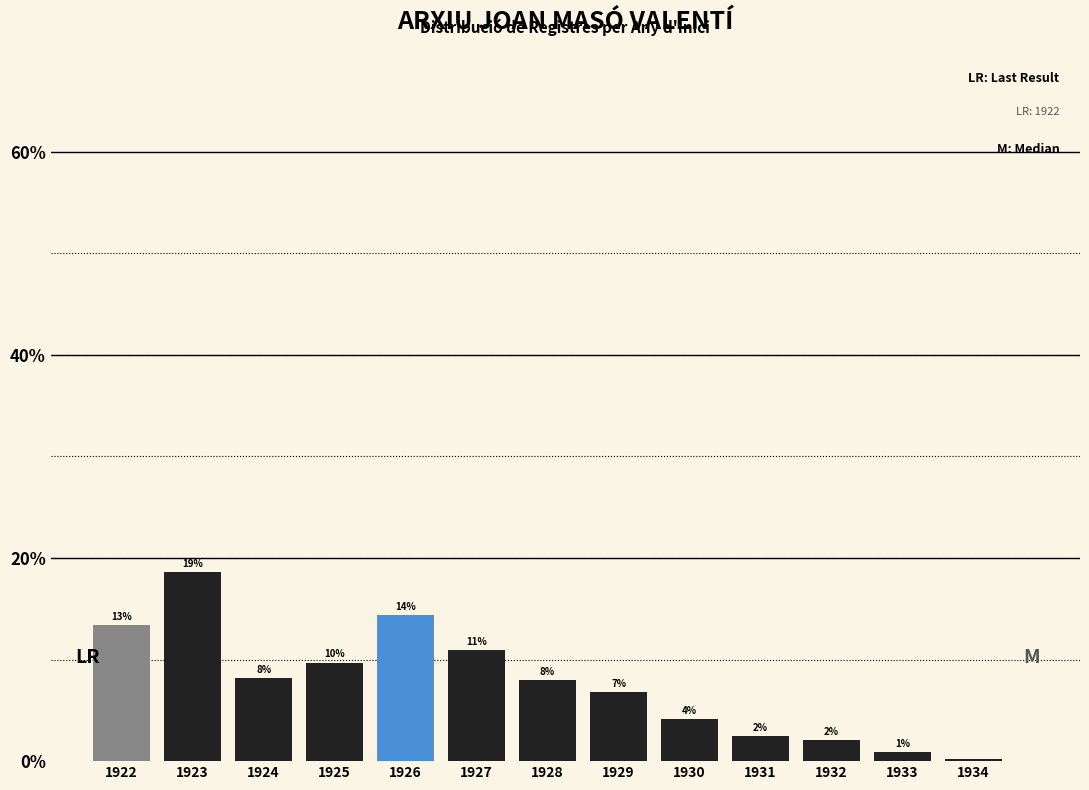

Are the bars horizontal?

No